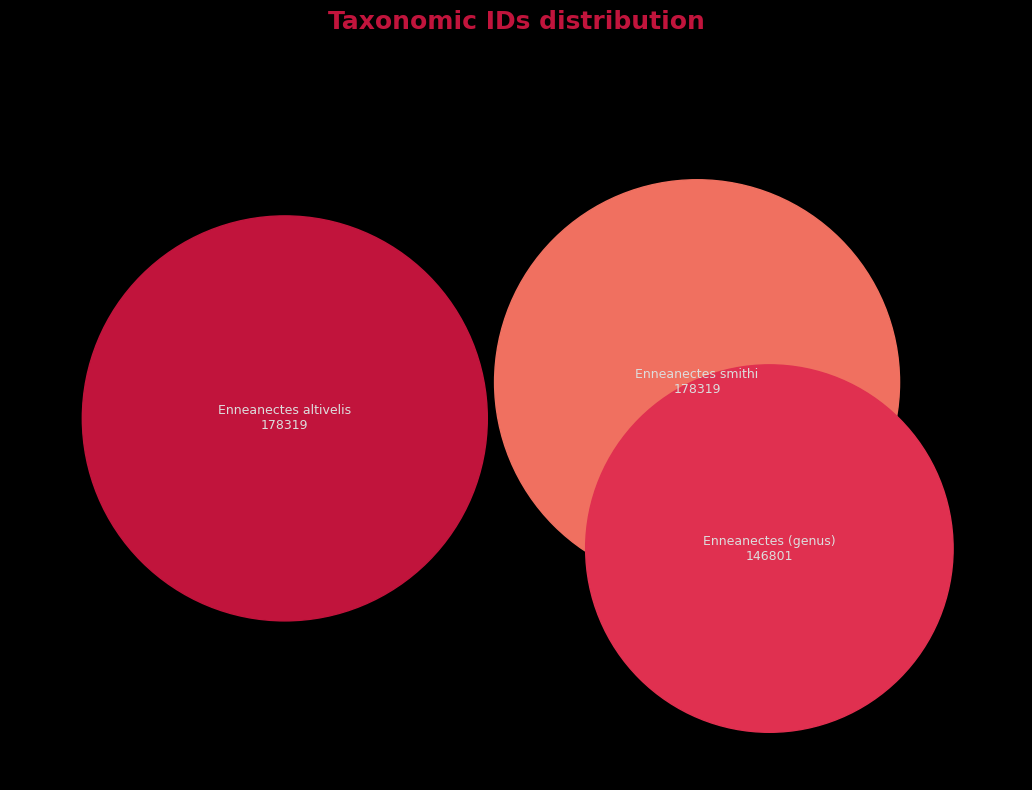

What is the ratio of the value at Enneanectes altivelis to the value at Enneanectes (genus)?

1.2